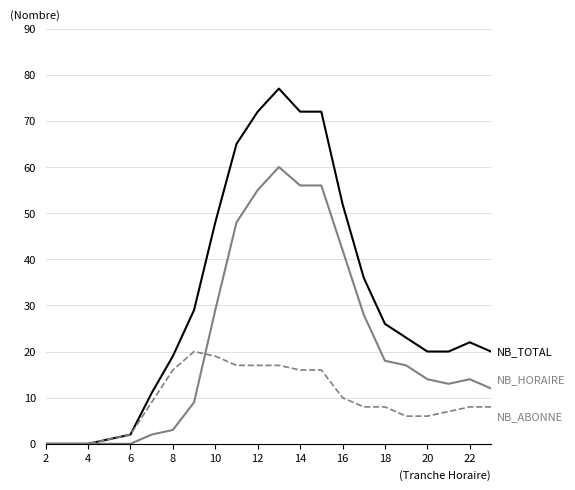

What is the maximum value shown in the chart?

77